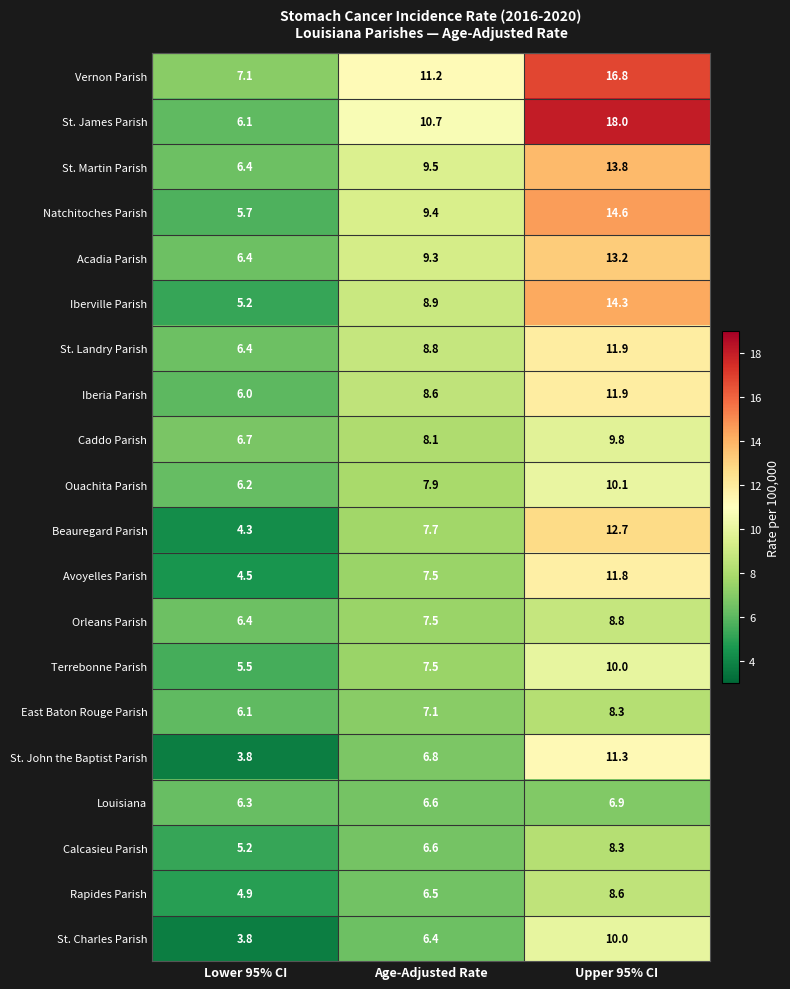

At which category does the chart reach its peak across all series?

Upper 95% CI